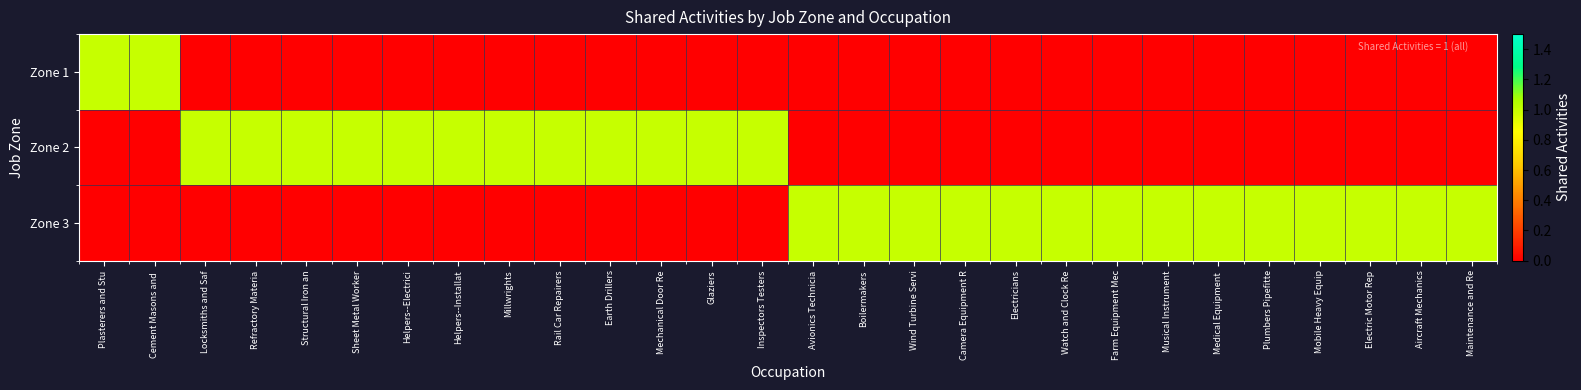

Between Mobile Heavy Equip and Locksmiths and Saf, which is larger?

Mobile Heavy Equip